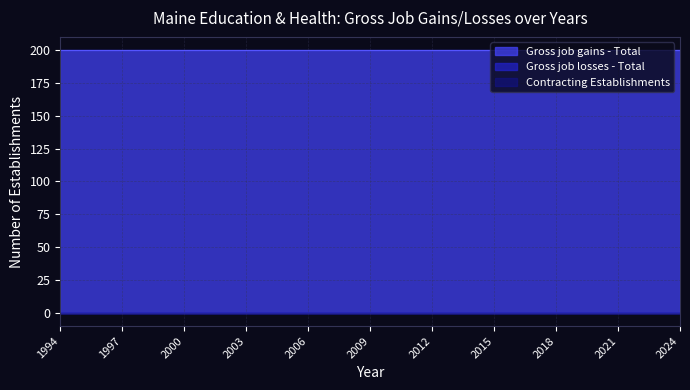

Does the chart display data point markers on the line(s)?

No